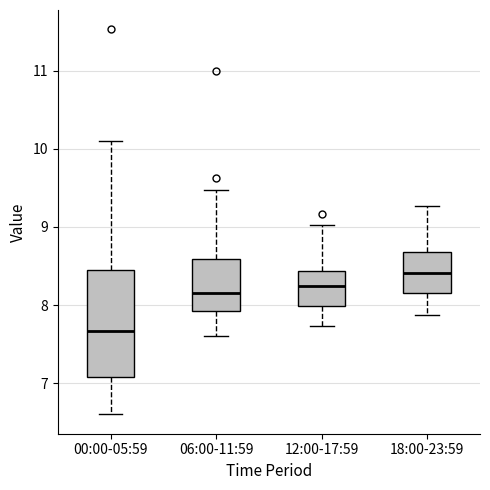

Which box is the tallest, from its lower edge to its upper edge?

00:00-05:59